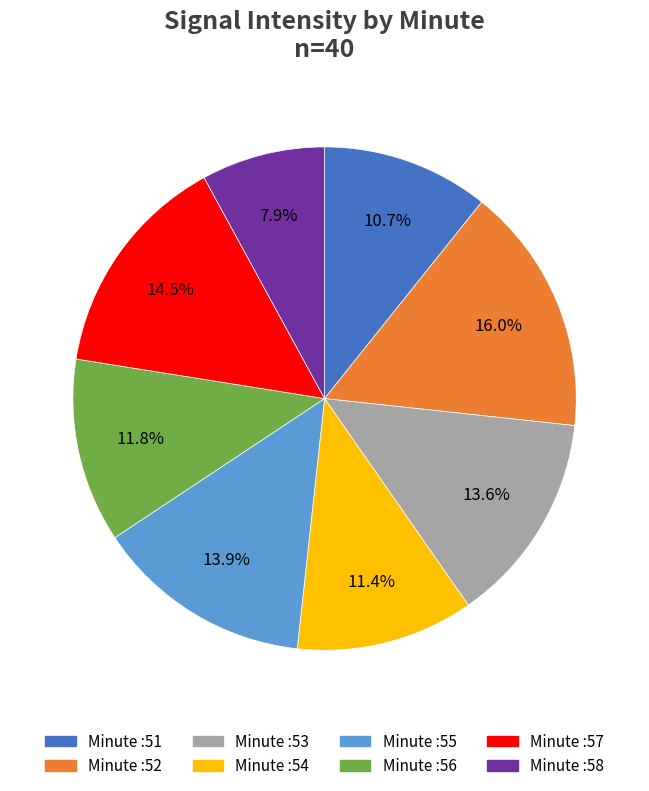

Is there any slice that represents more than half of the pie?

No